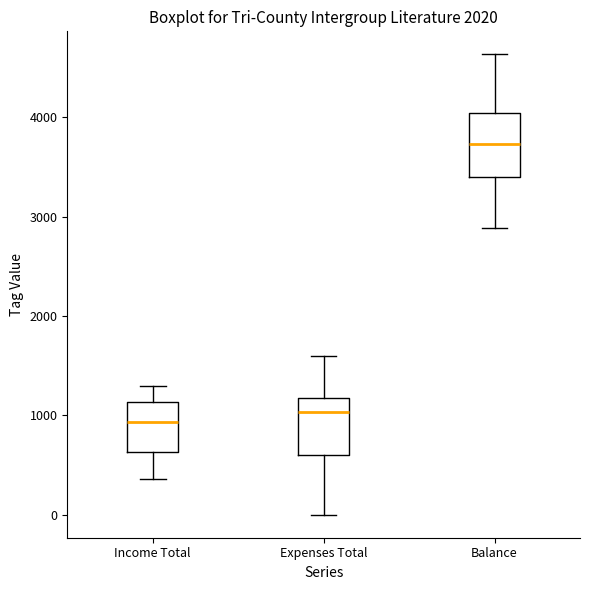

Reading left to right, transcribe this box plot: for each box, give where its median line is, the range the box spans, and where its two whiskers end, as read against the y-axis. The values are not printed on the chart, so give them approximately, as read against the axis.

Income Total: median 900, box 600 to 1100, whiskers 400 to 1300
Expenses Total: median 1000, box 600 to 1200, whiskers 0 to 1600
Balance: median 3700, box 3400 to 4000, whiskers 2900 to 4600